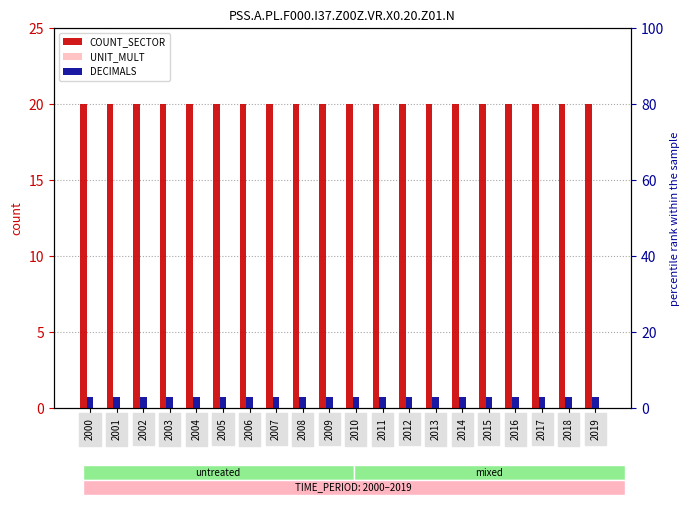

Rank the categories by DECIMALS value from lowest to highest.

2000, 2001, 2002, 2003, 2004, 2005, 2006, 2007, 2008, 2009, 2010, 2011, 2012, 2013, 2014, 2015, 2016, 2017, 2018, 2019